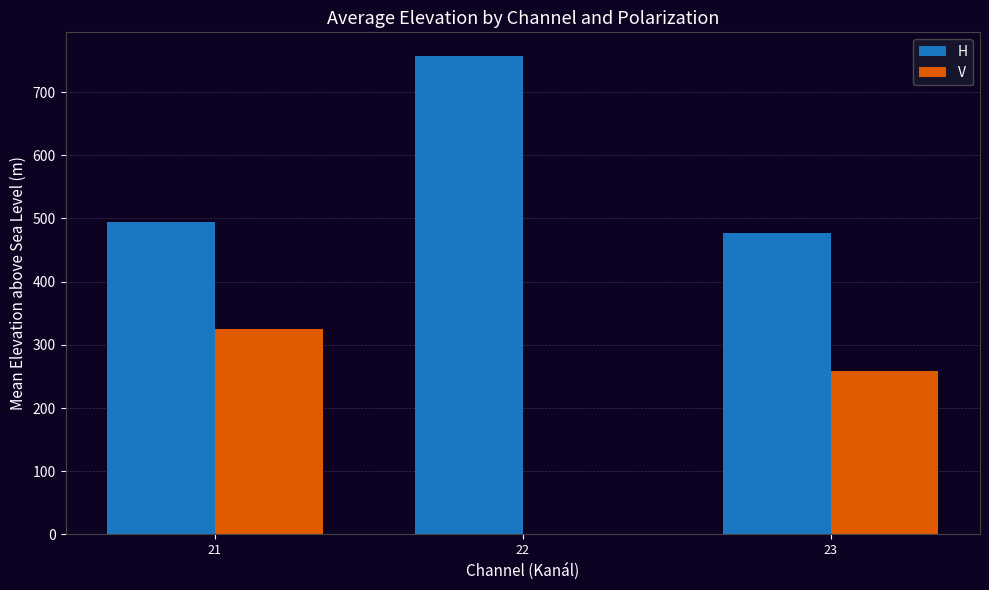

What is the maximum value shown in the chart?

756.6